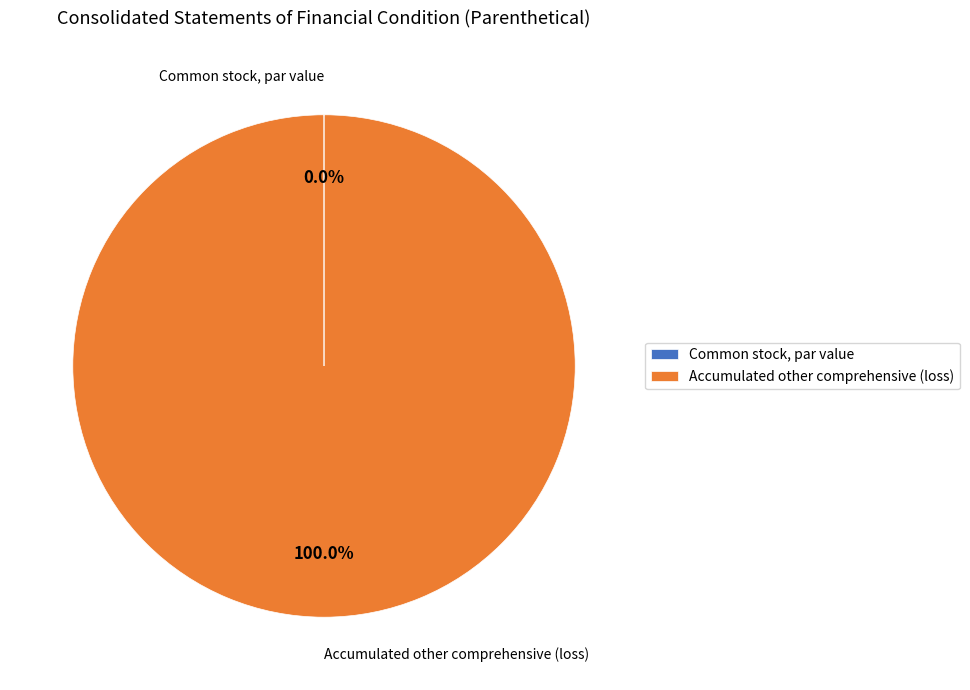

Which category has the biggest portion of the pie?

Accumulated other comprehensive (loss)